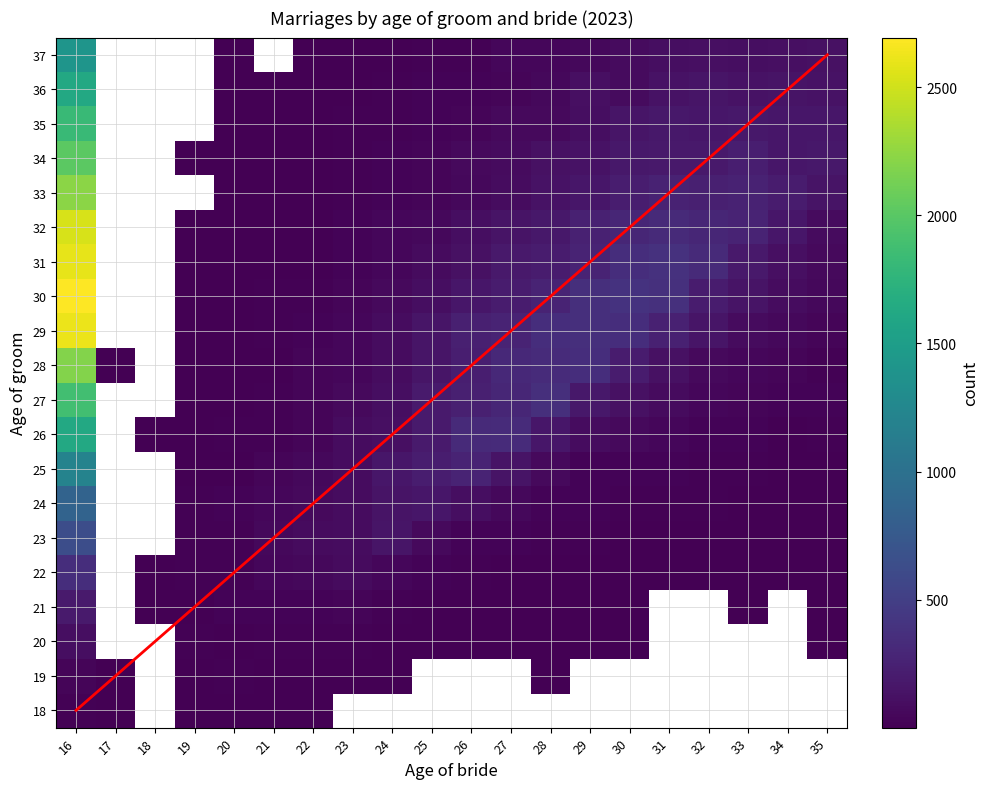

Between 18 and 24, which is larger?

24